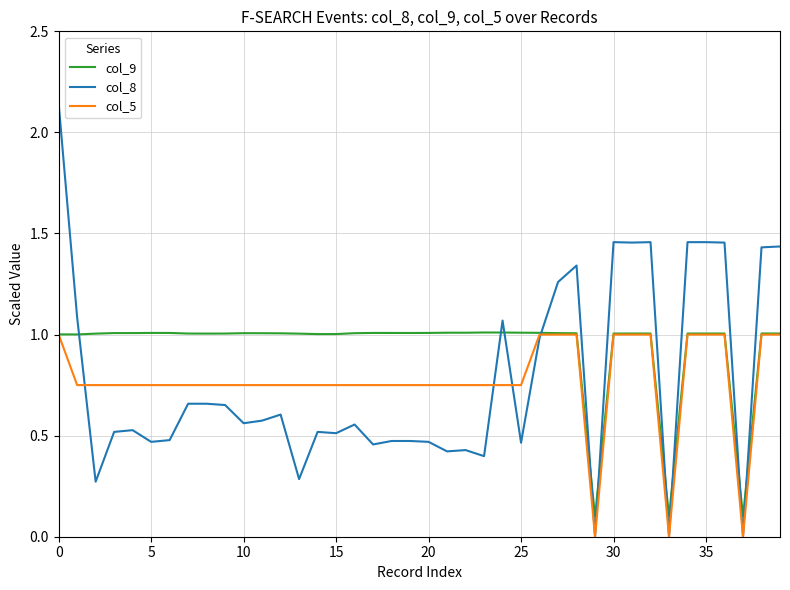

After their last crossing, which series has the higher values: col_8 or col_9?

col_8